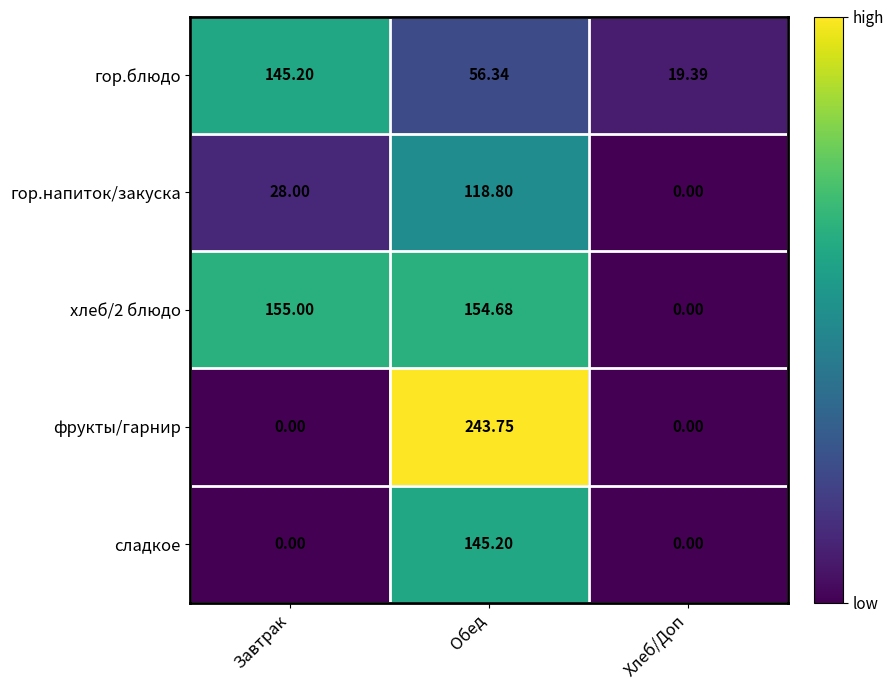

Rank the categories by хлеб/2 блюдо value from highest to lowest.

Завтрак, Обед, Хлеб/Доп